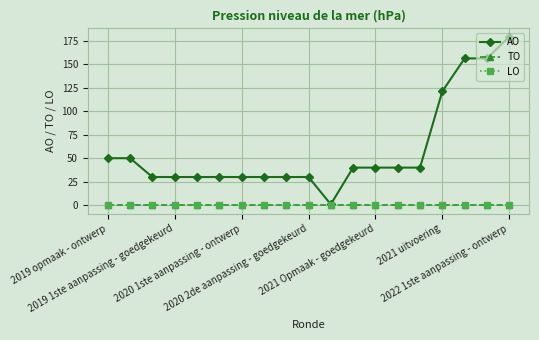

At which label does LO reach its peak?

2019 opmaak - ontwerp